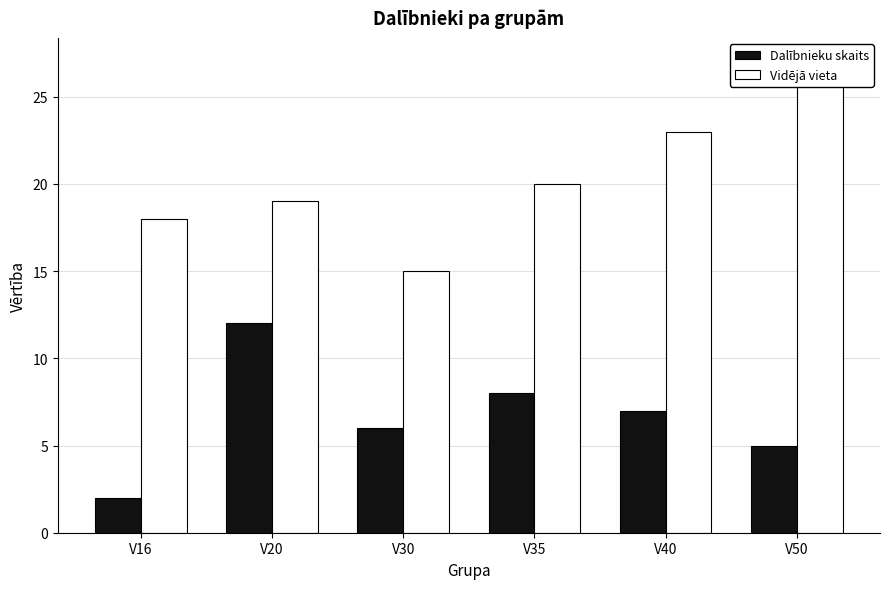

Which series has the widest spread of values?

Vidējā vieta